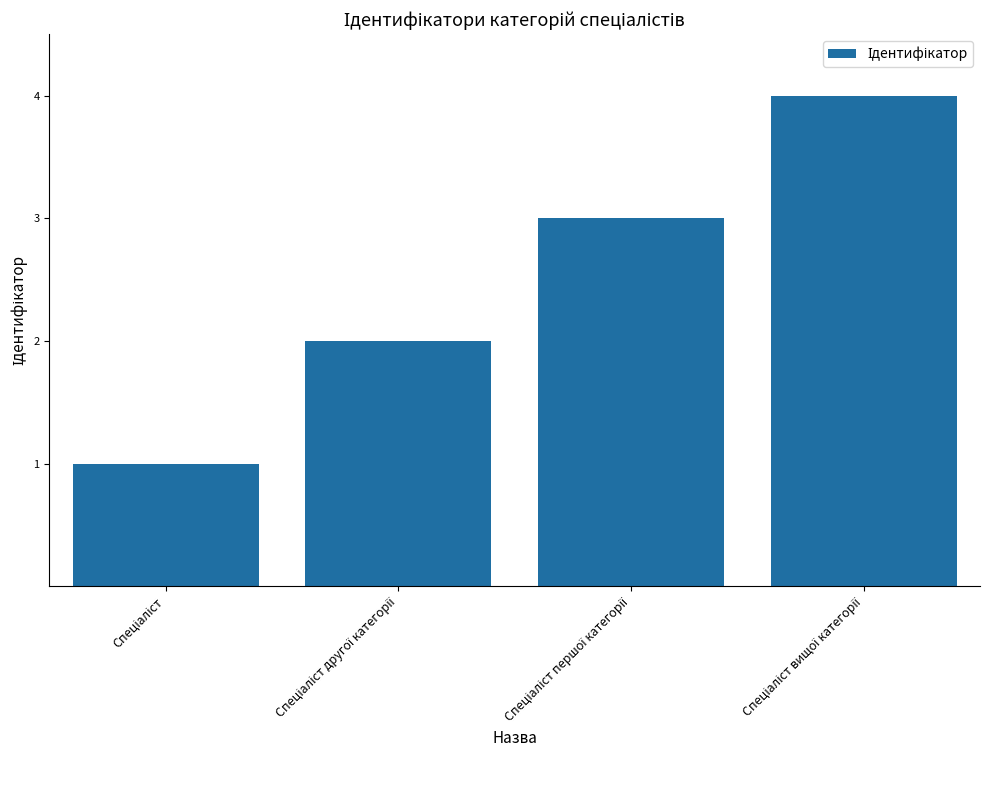

What is the greatest value displayed?

4